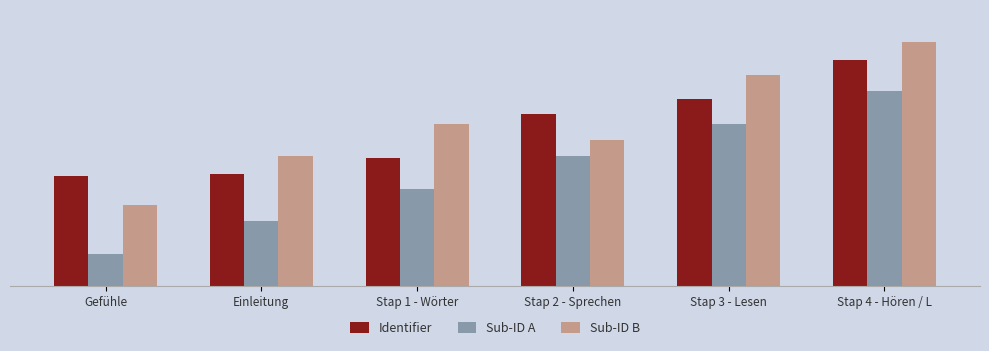

What is the total value across all series at Gefühle?

17062278